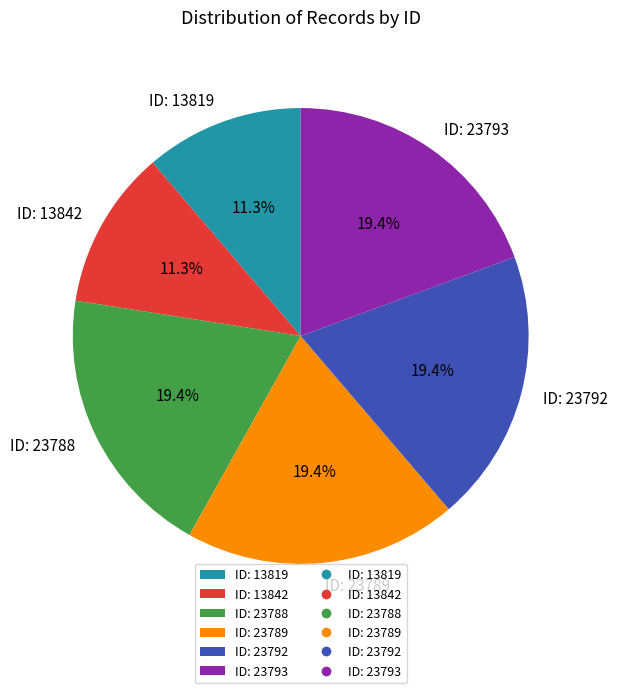

Is there any slice that represents more than half of the pie?

No